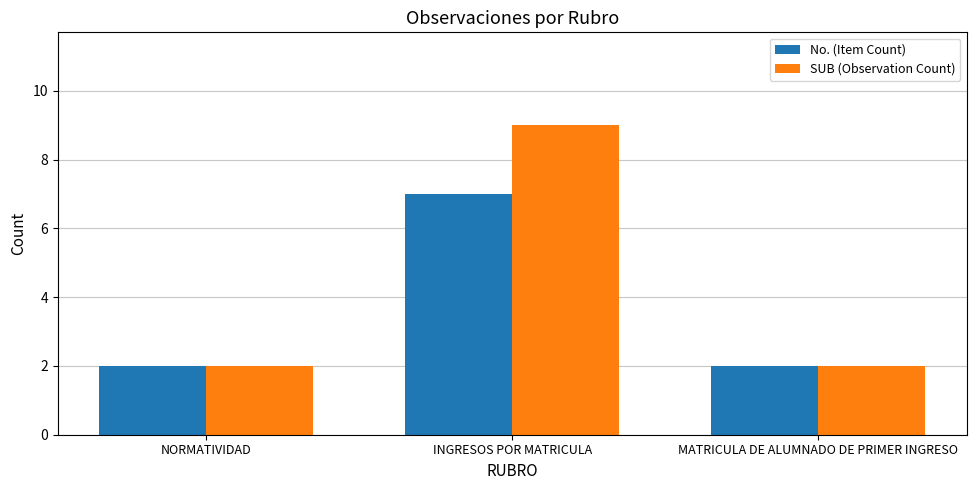

What are all the series names shown in the legend?

No. (Item Count), SUB (Observation Count)